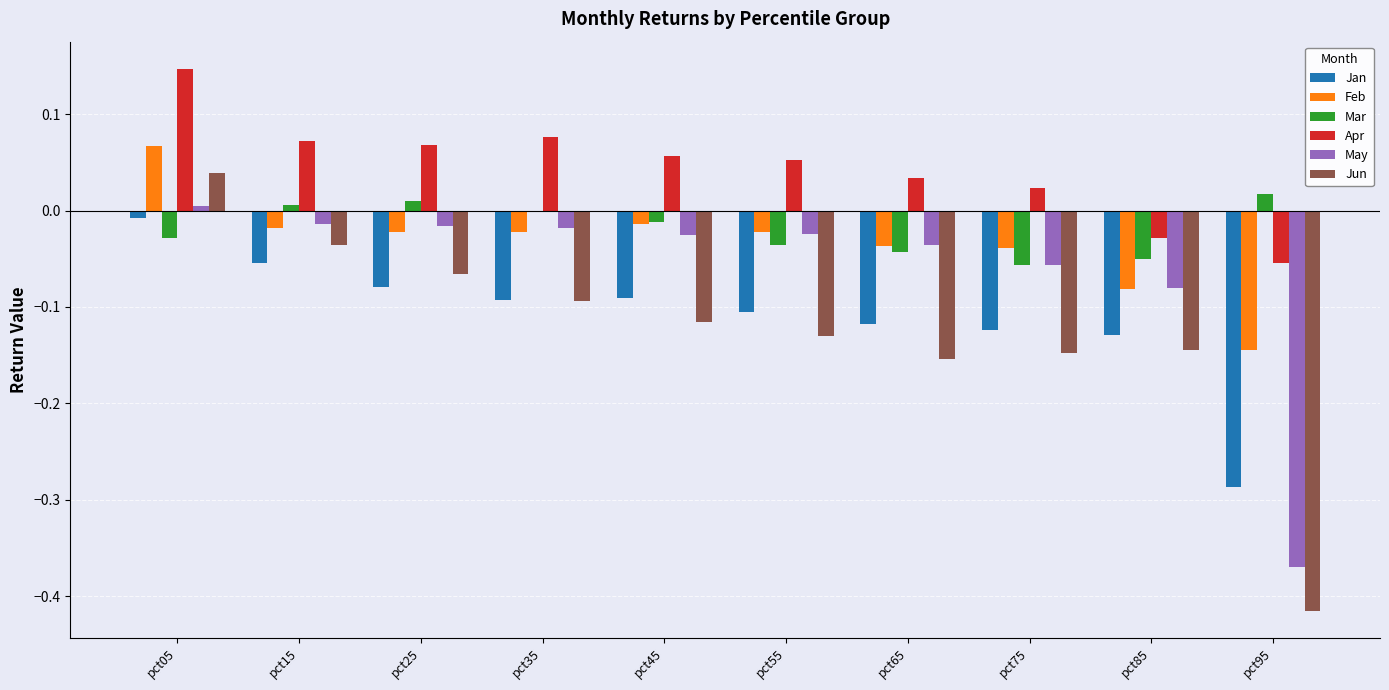

Between pct15 and pct65, which series saw the biggest shift?

Jun